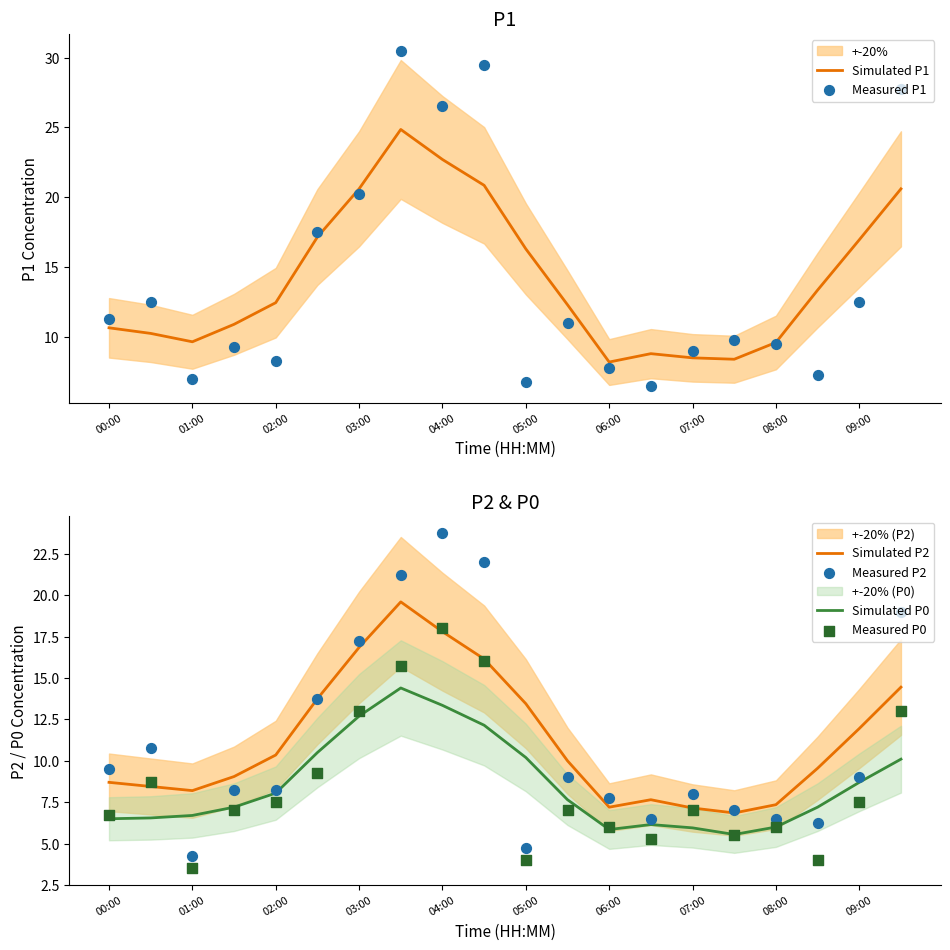

Where is Simulated P1 nearest to the value 16?

05:00